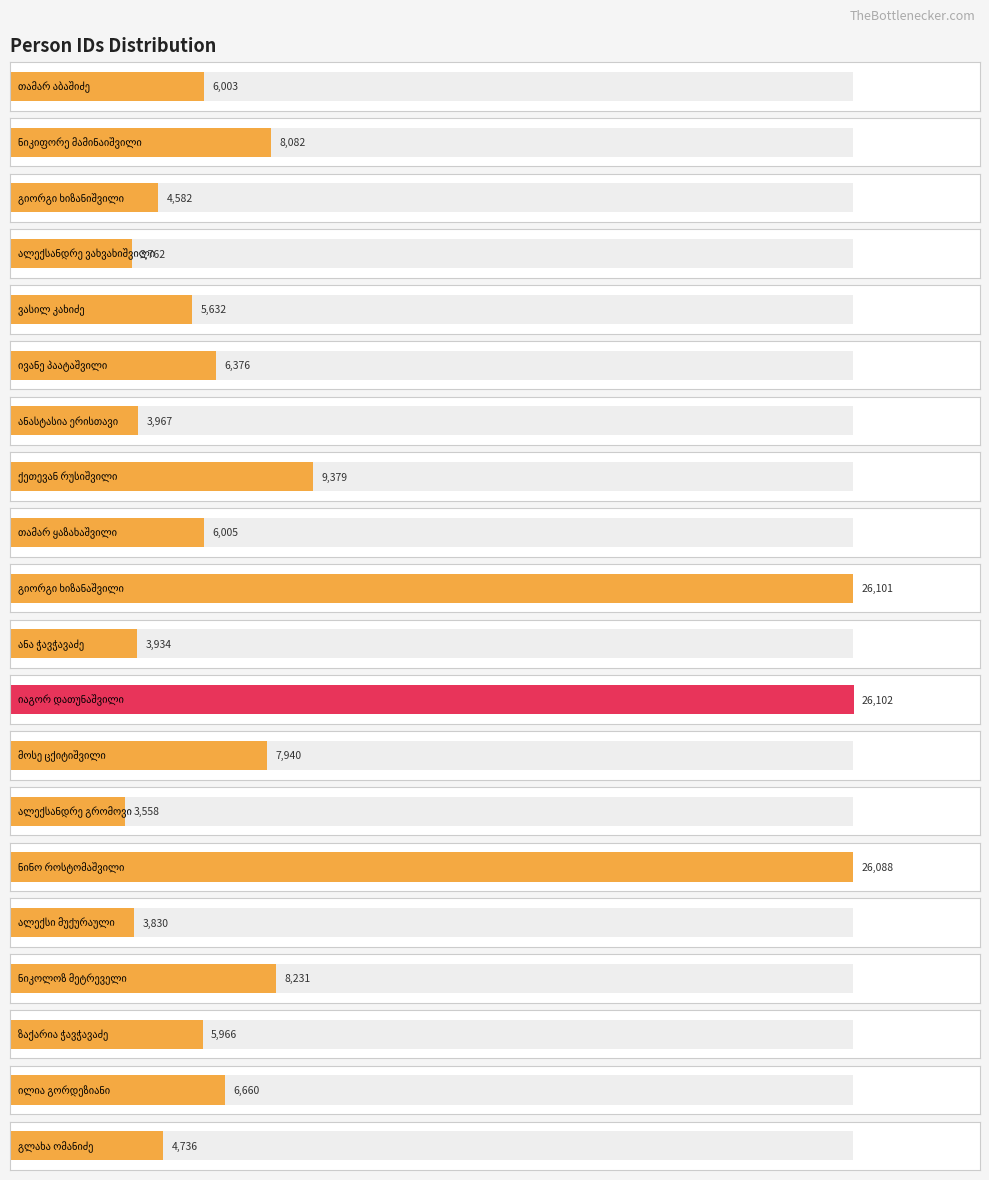

Rank the categories by value from lowest to highest.

ალექსანდრე გრომოვი, ალექსანდრე ვახვახიშვილი, ალექსი მუქურაული, ანა ჭავჭავაძე, ანასტასია ერისთავი, გიორგი ხიზანიშვილი, გლახა ომანიძე, ვასილ კახიძე, ზაქარია ჭავჭავაძე, თამარ აბაშიძე, თამარ ყაზახაშვილი, ივანე პაატაშვილი, ილია გორდეზიანი, მოსე ცქიტიშვილი, ნიკიფორე მამინაიშვილი, ნიკოლოზ მეტრეველი, ქეთევან რუსიშვილი, ნინო როსტომაშვილი, გიორგი ხიზანაშვილი, იაგორ დათუნაშვილი